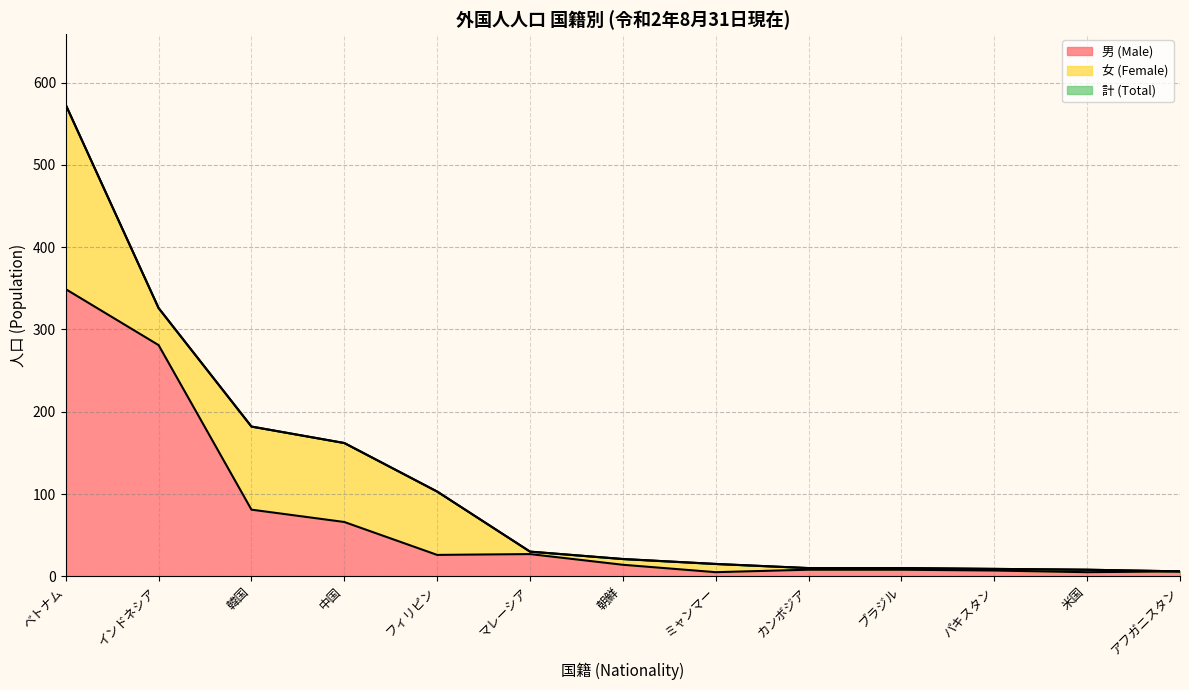

Where is the first local maximum for 男 (Male)?

マレーシア